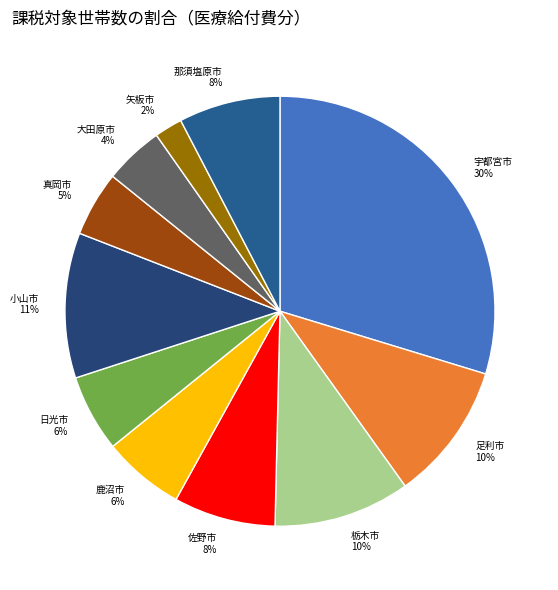

Which slice is the smallest?

矢板市